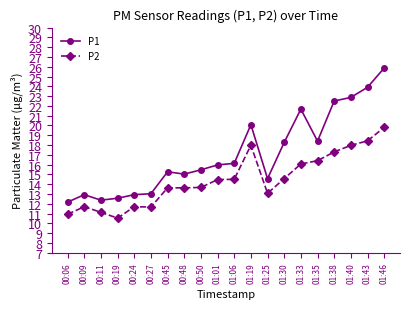

What value does the P2 series have at 01:01?

14.5